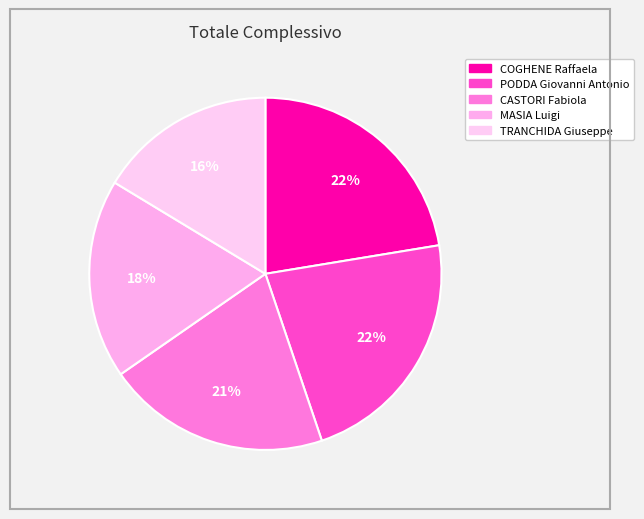

To the nearest percent, what is the combined percentage of CASTORI Fabiola and COGHENE Raffaela?

43%